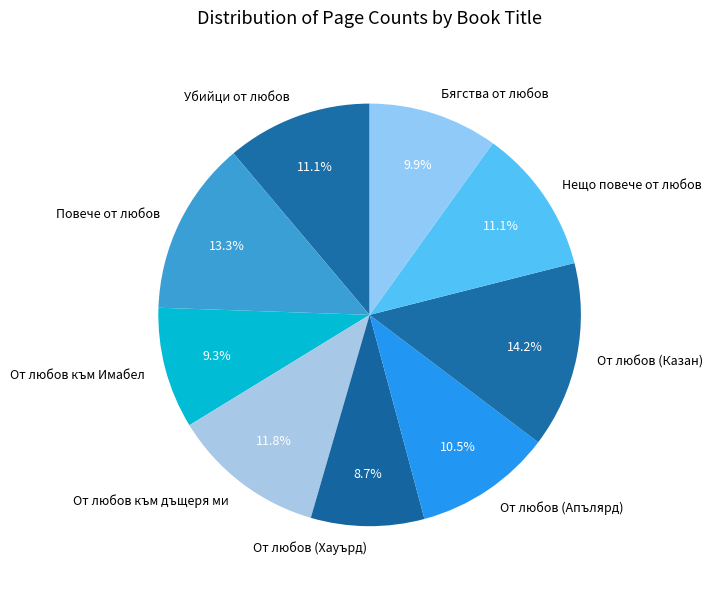

To the nearest percent, what percentage of the pie is От любов към дъщеря ми?

12%